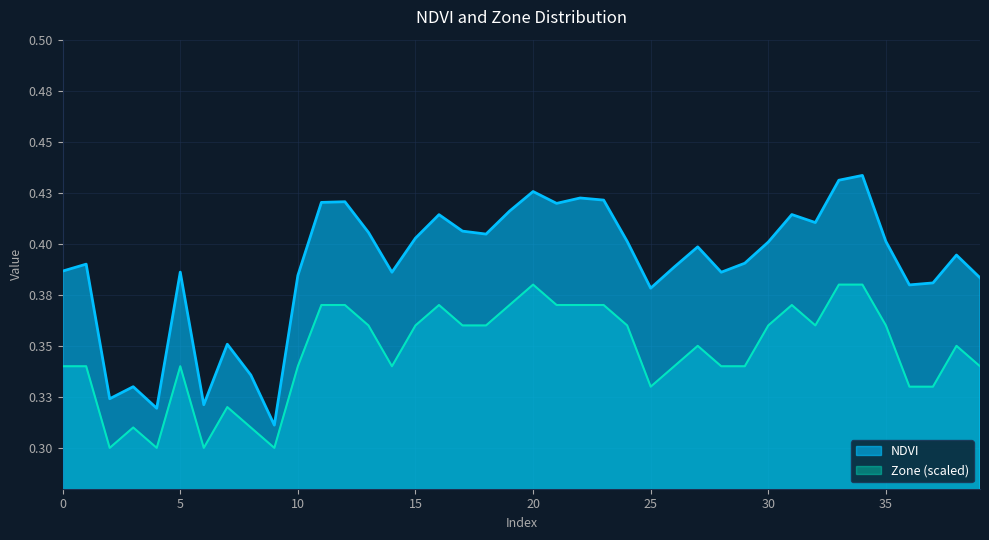

Which series has the largest total across all categories?

NDVI